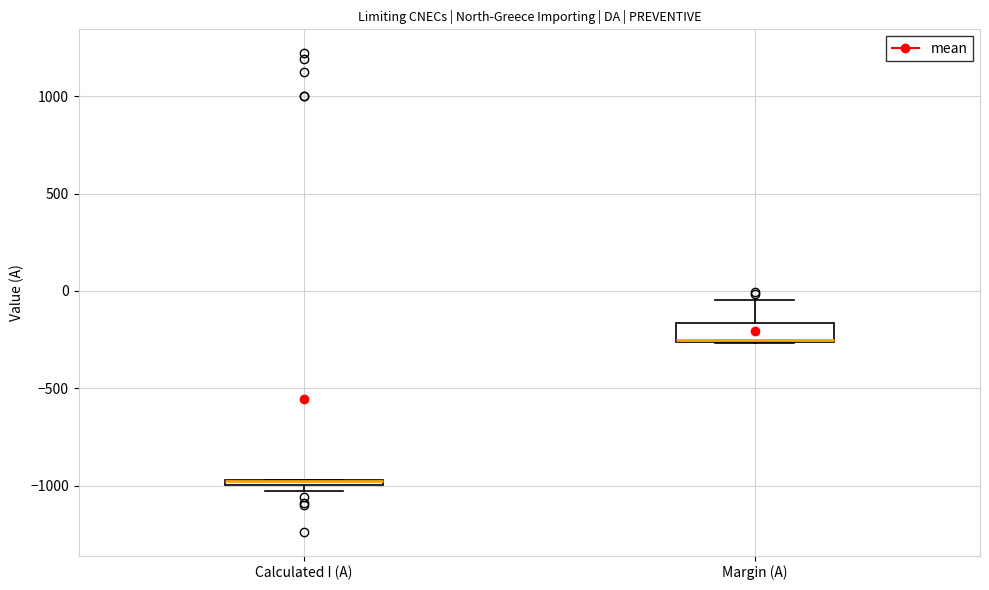

Where is the upper edge of the box for Margin (A) on the y-axis? The values are not printed on the chart, so give them approximately, as read against the axis.

-150